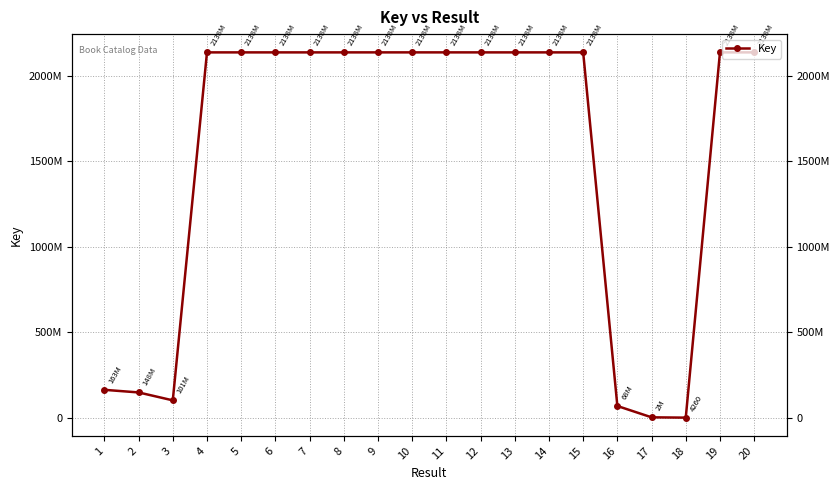

The value at 12 is 714678677. True or false?

False